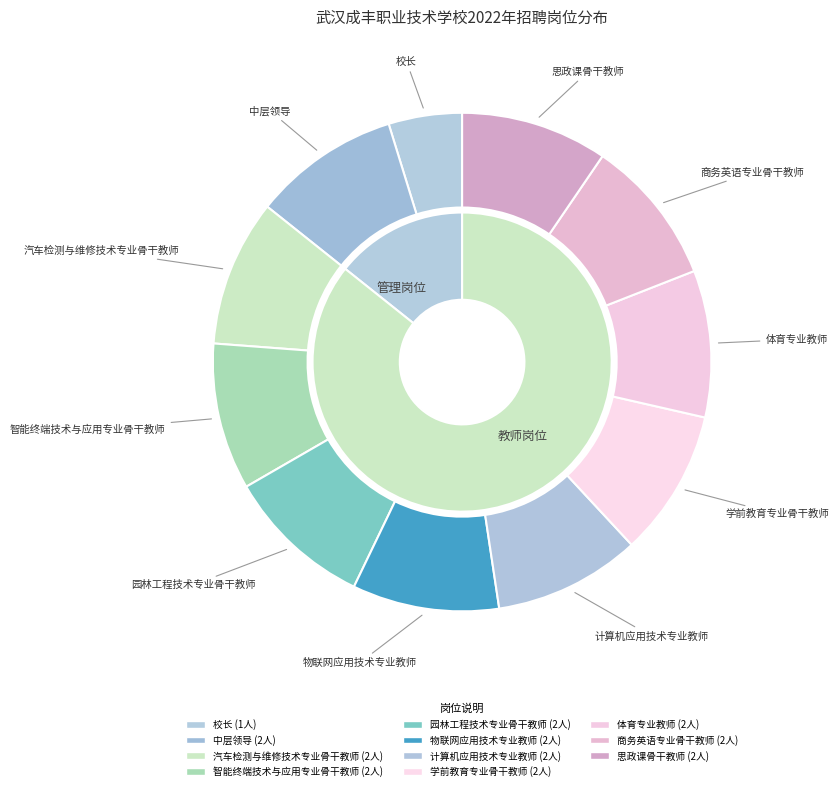

Do 中层领导 and 物联网应用技术专业教师 together represent more than half of the pie?

No